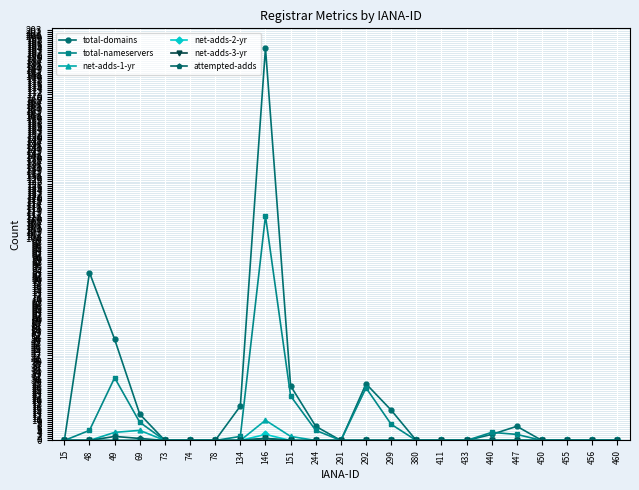

Which series has the largest range (max minus min)?

total-domains